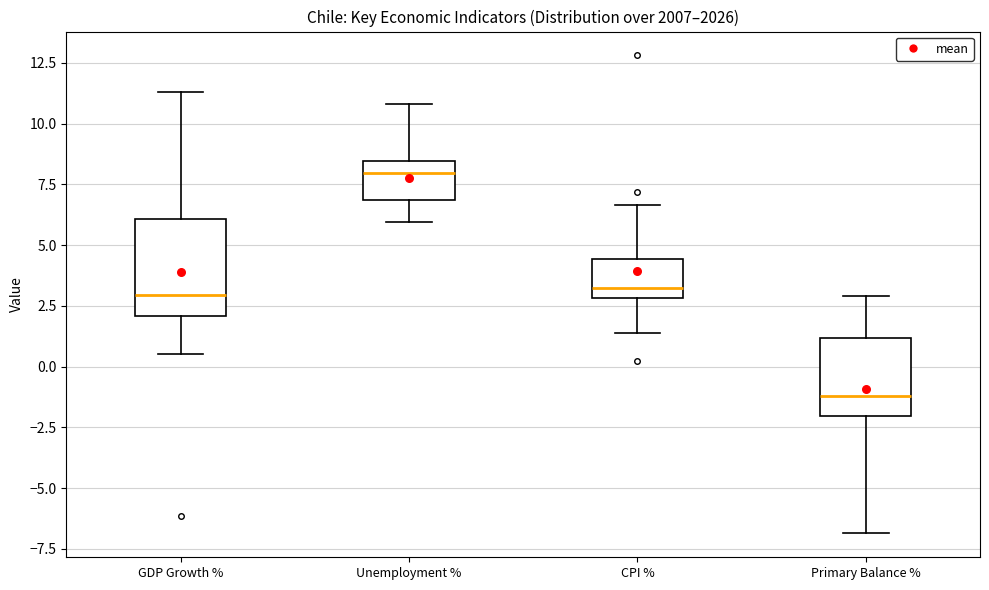

Reading left to right, transcribe this box plot: for each box, give where its median line is, the range the box spans, and where its two whiskers end, as read against the y-axis. The values are not printed on the chart, so give them approximately, as read against the axis.

GDP Growth %: median 3.0, box 2.0 to 6.0, whiskers 0.5 to 11.5
Unemployment %: median 8.0, box 7.0 to 8.5, whiskers 6.0 to 11.0
CPI %: median 3.0 (just above the box's lower edge), box 3.0 to 4.5, whiskers 1.5 to 6.5
Primary Balance %: median -1.0, box -2.0 to 1.0, whiskers -7.0 to 3.0